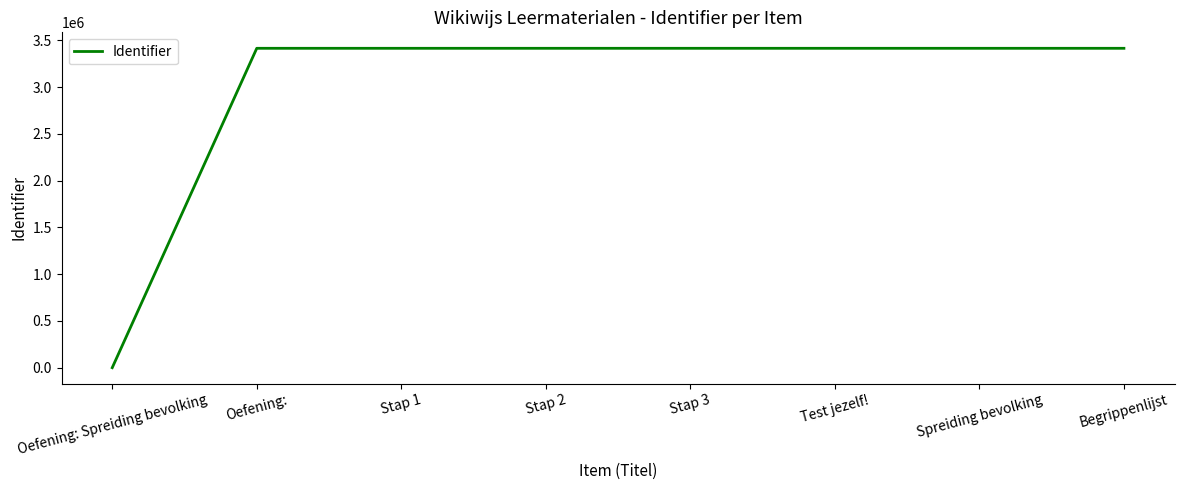

Is this an area chart (filled region under the line)?

No